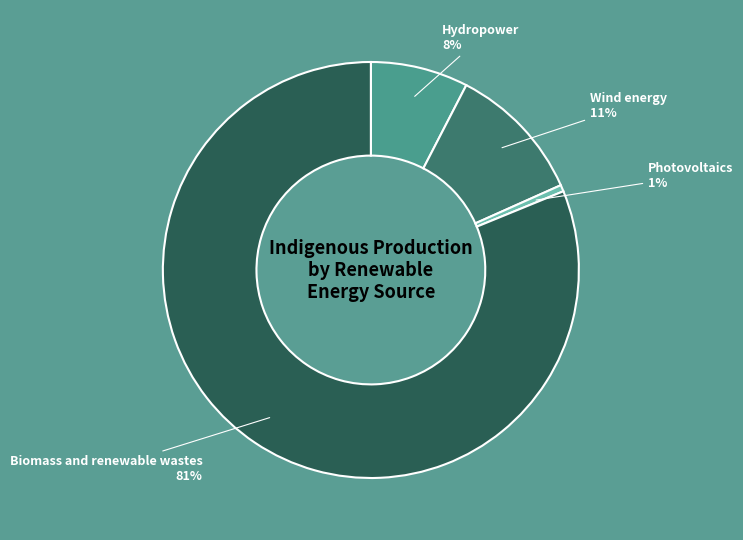

Do Wind energy and Hydropower together represent more than half of the pie?

No